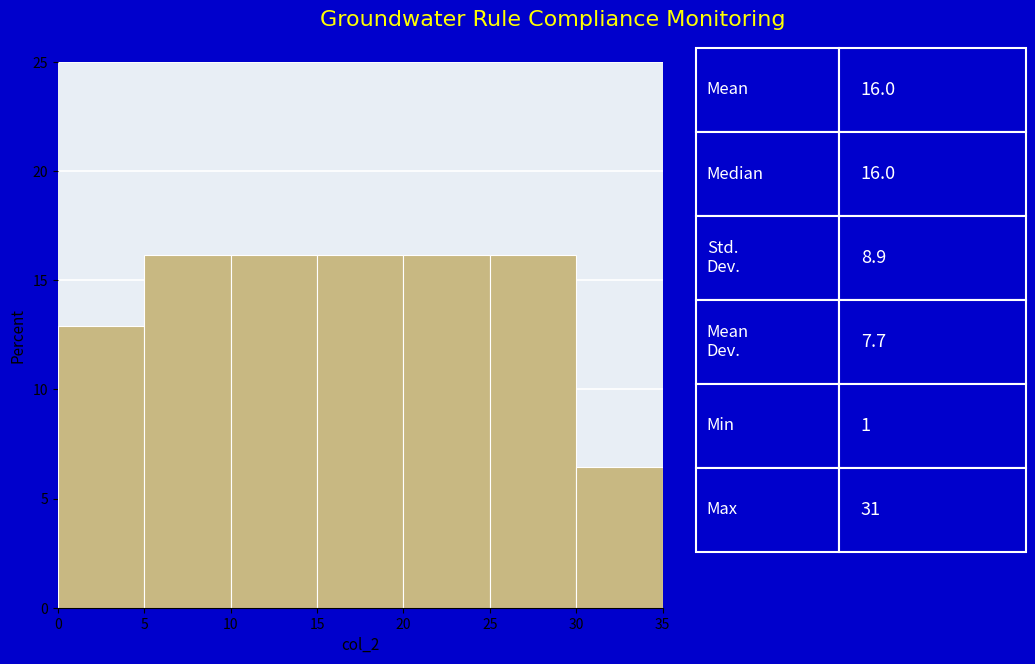

Reading left to right, list every bar in this chart as the range it spans on the x-axis followed by its height. The values are not printed on the chart, so give them approximately, as read against the axis.

0 to 5: 13.0
5 to 10: 16.0
10 to 15: 16.0
15 to 20: 16.0
20 to 25: 16.0
25 to 30: 16.0
30 to 35: 6.5